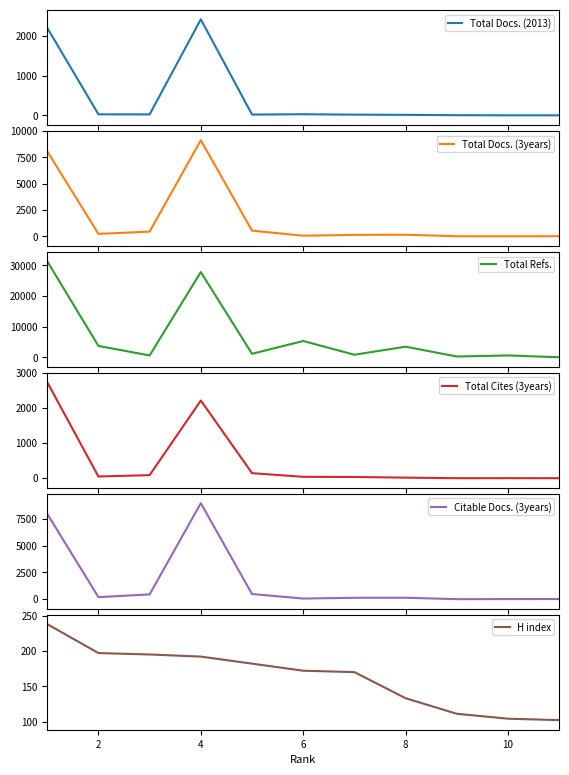

True or false: Total Refs. and Total Cites (3years) intersect in this chart.

False